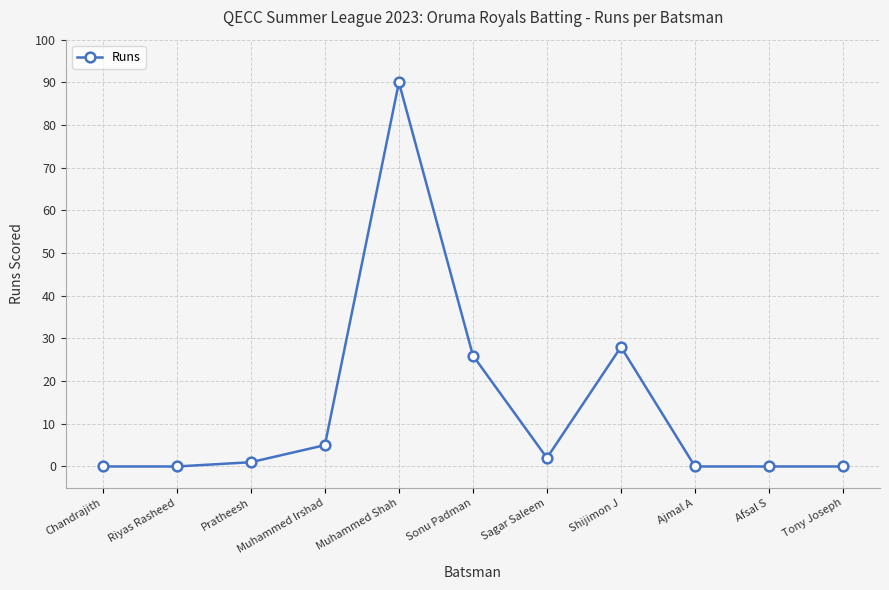

Does the chart have visible grid lines?

Yes